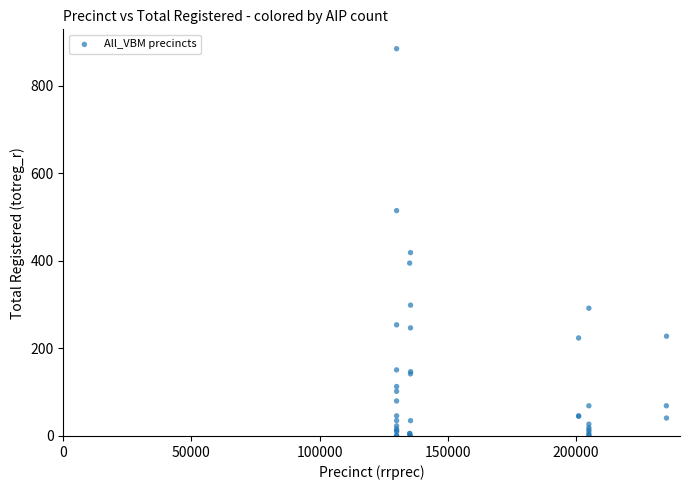

What Y value in the scatter plot is closest to 442?

419